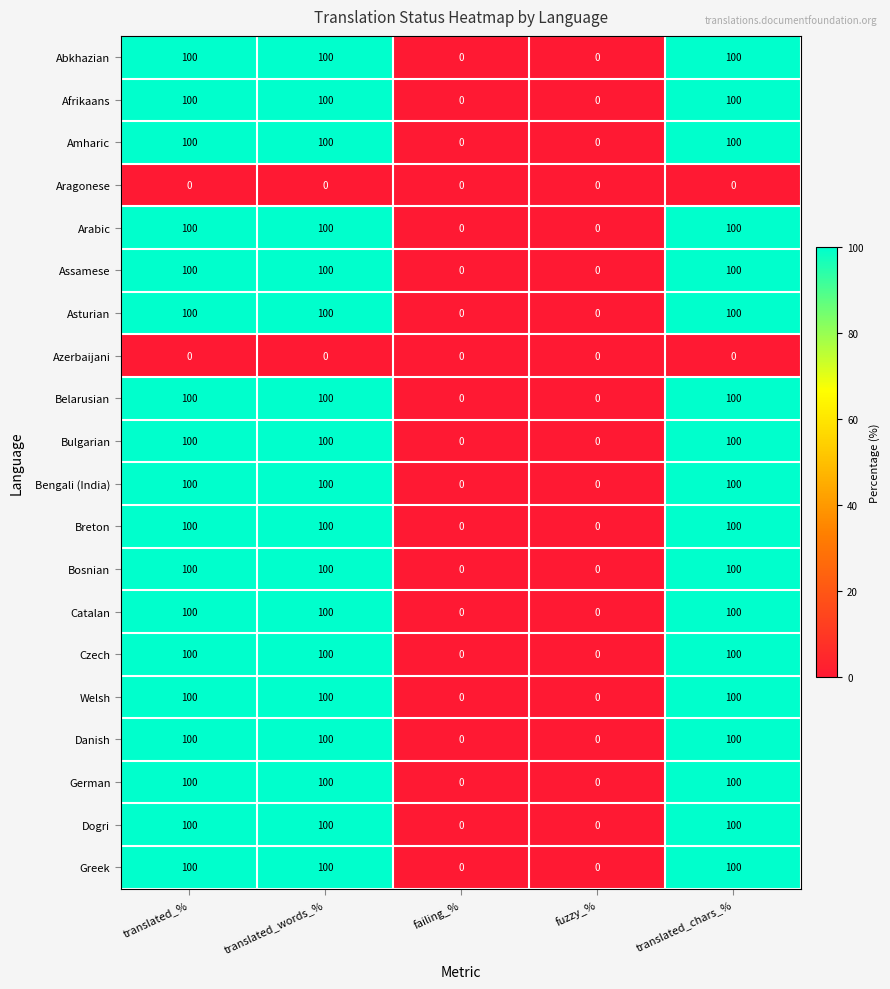

What is the total value across all series at translated_words_%?

1800